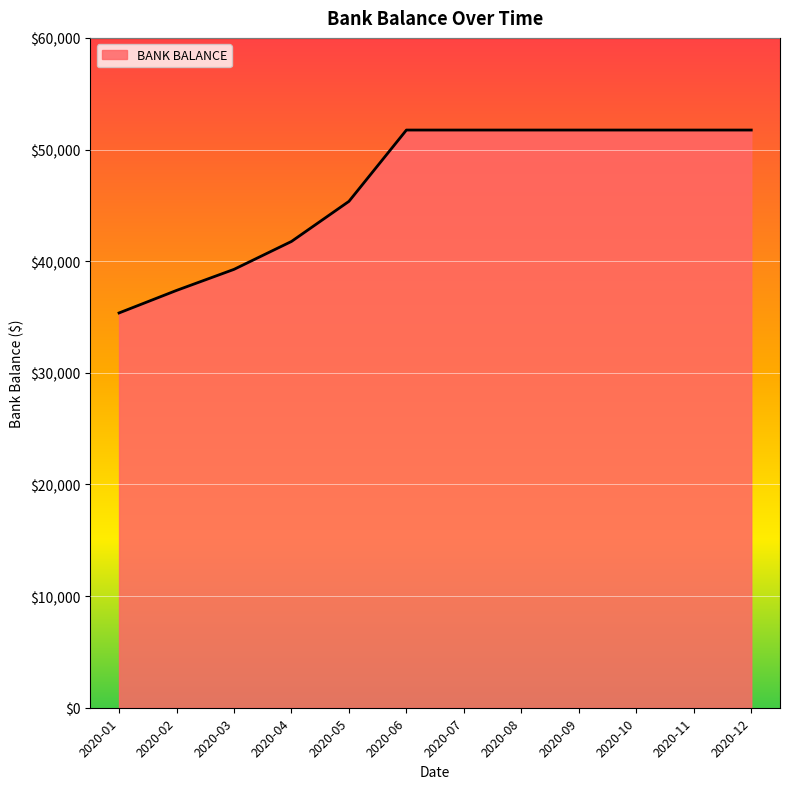

What is the minimum value shown in the chart?

35361.8